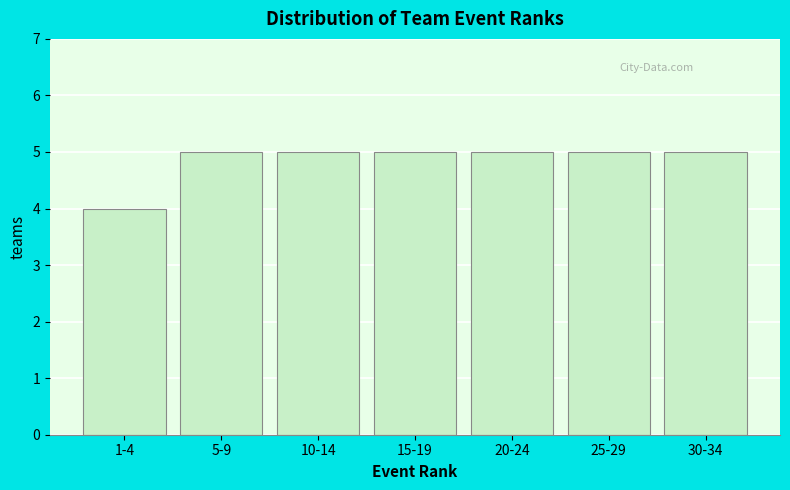

Reading left to right, extract all data points from this chart.

1-4=4	5-9=5	10-14=5	15-19=5	20-24=5	25-29=5	30-34=5